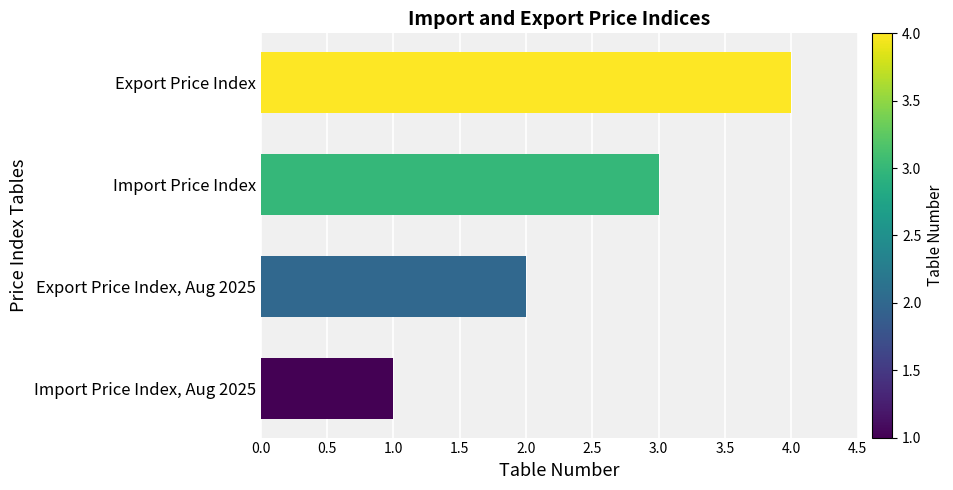

Is it true that the value at Import Price Index is 3?

True